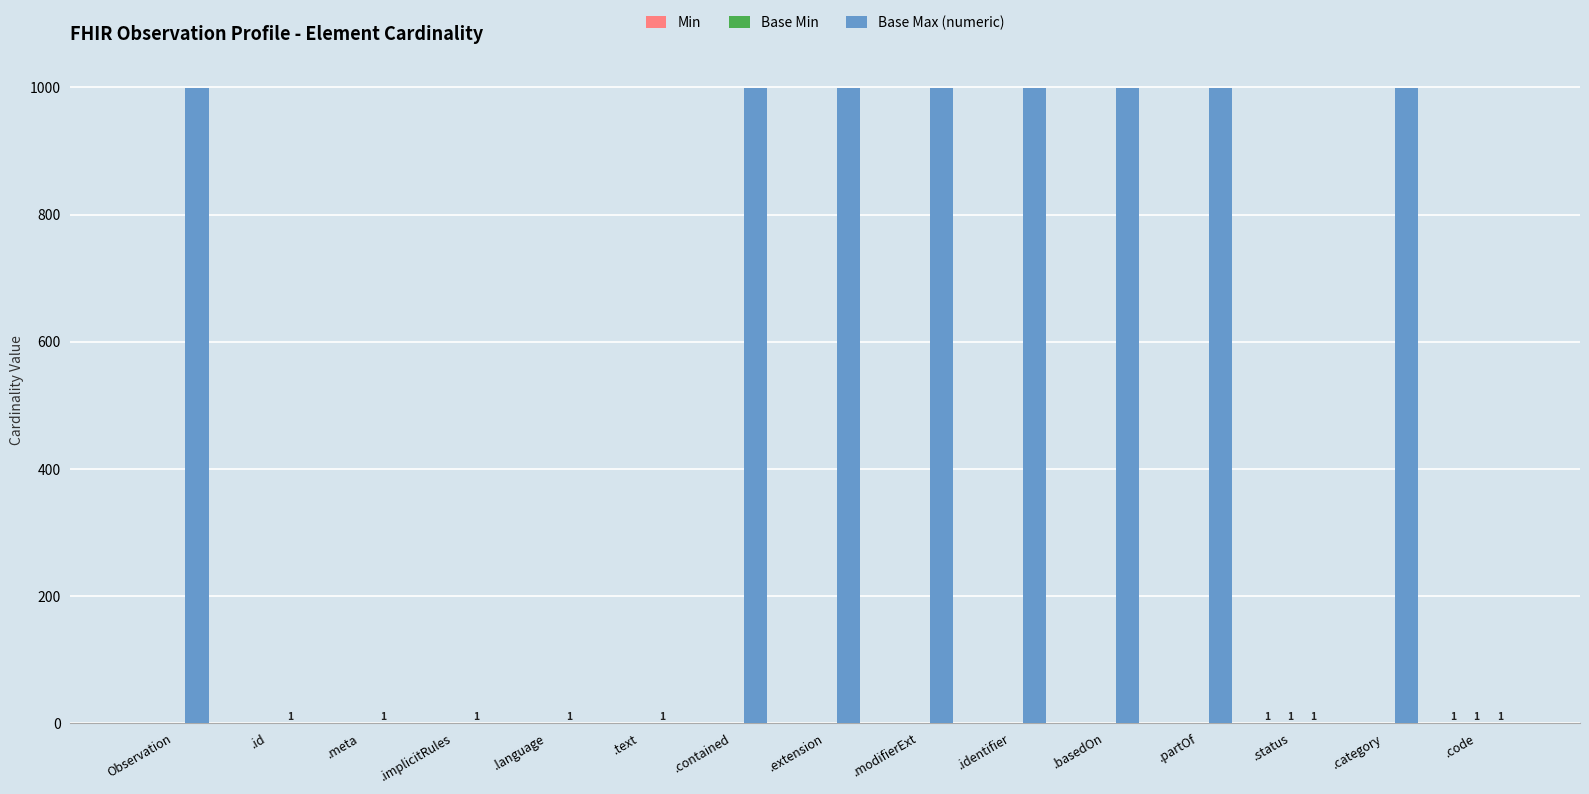

True or false: Base Max (numeric) has a value of 999 at .extension.

True